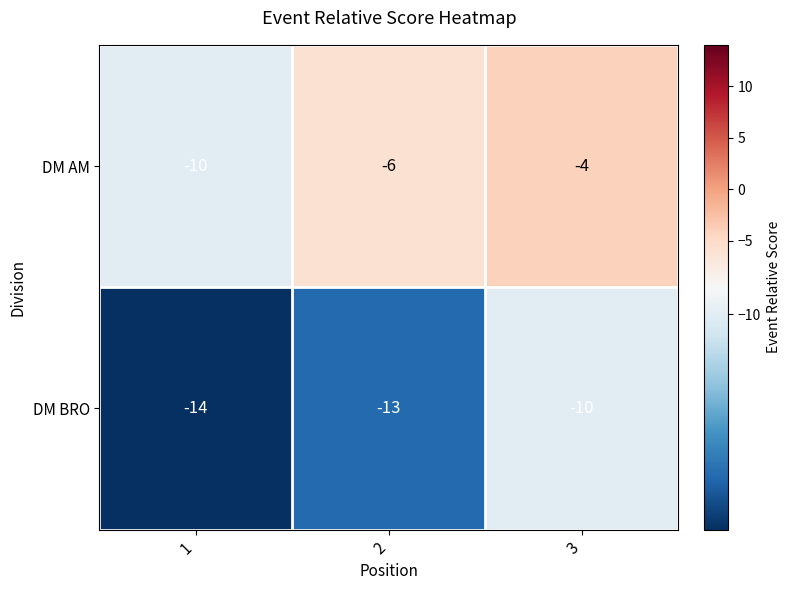

Which series has the largest total across all categories?

DM AM